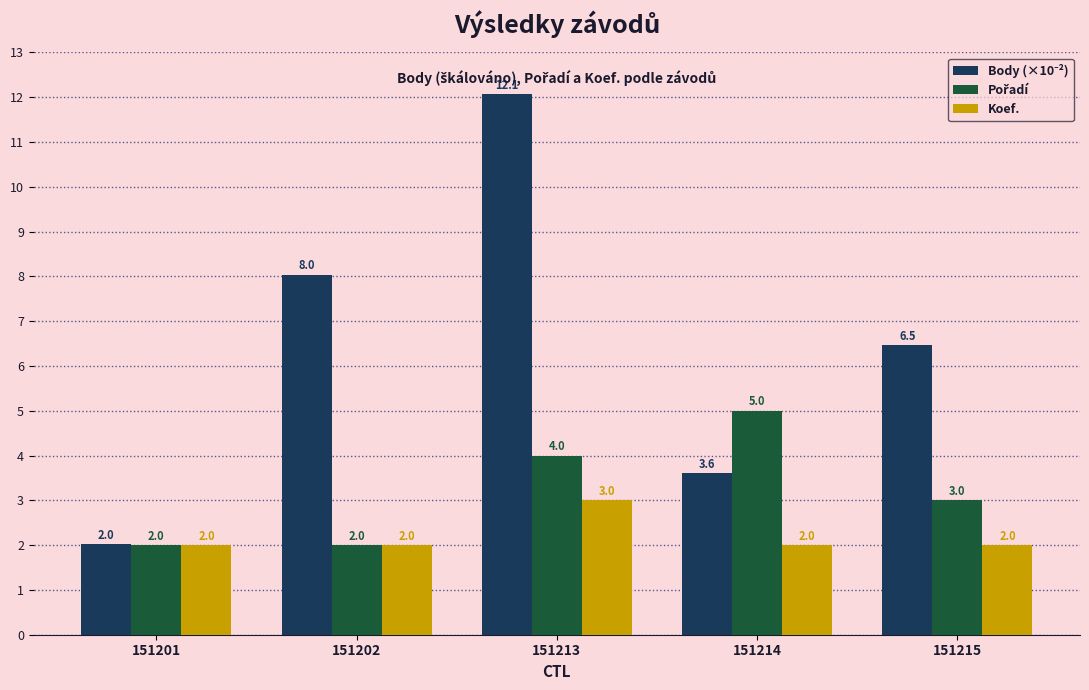

How many Koef. values are between 2 and 3?

5